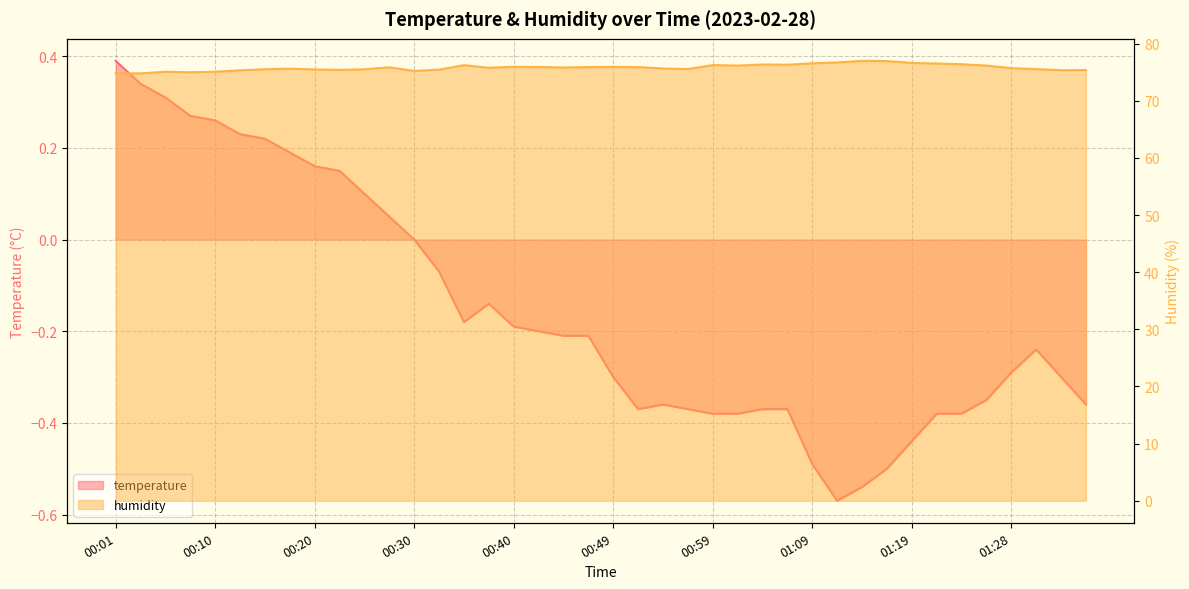

Which category has the highest value in the temperature series?

00:01